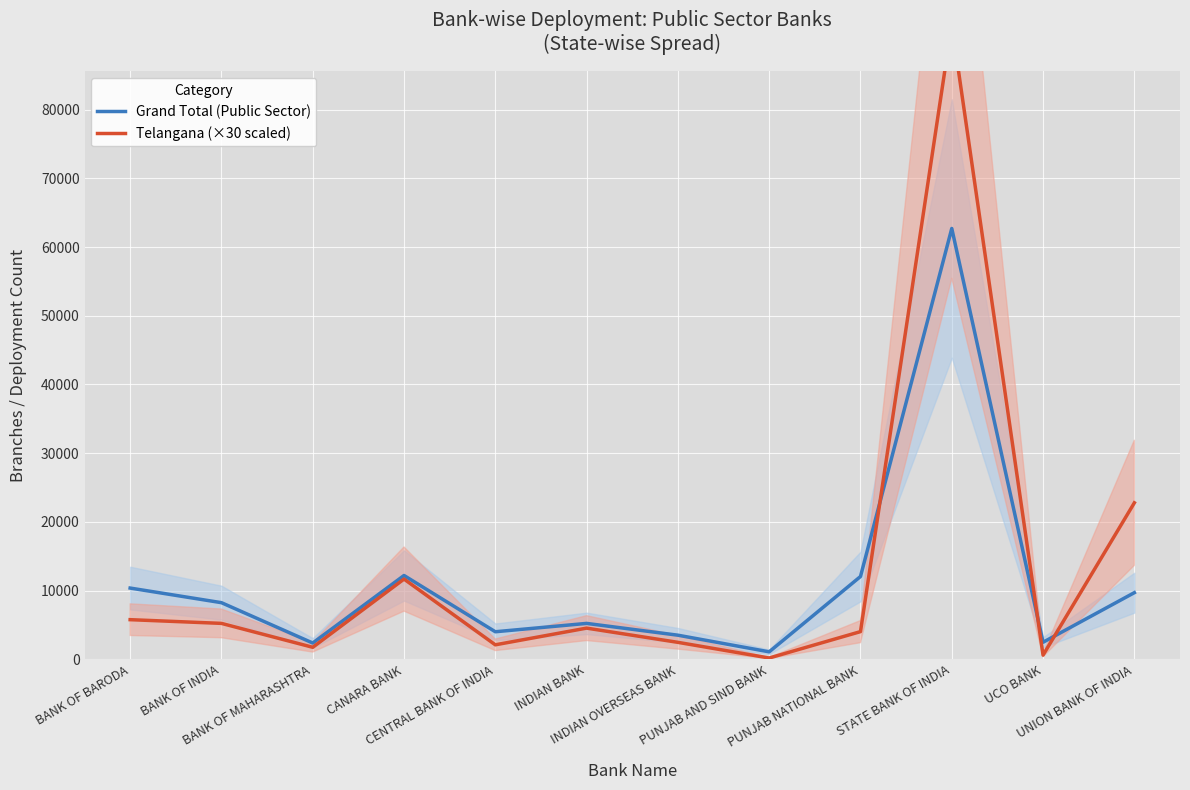

Rank the series by their average value, from lowest to highest.

Grand Total (Public Sector), Telangana (×30 scaled)